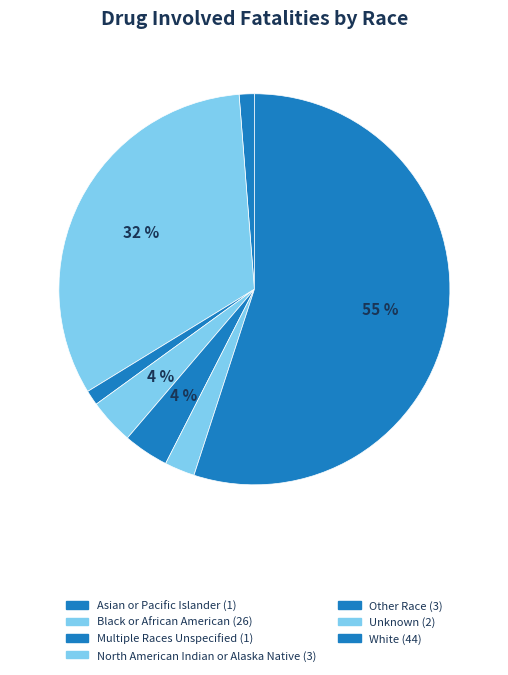

How many segments does this pie chart have?

7